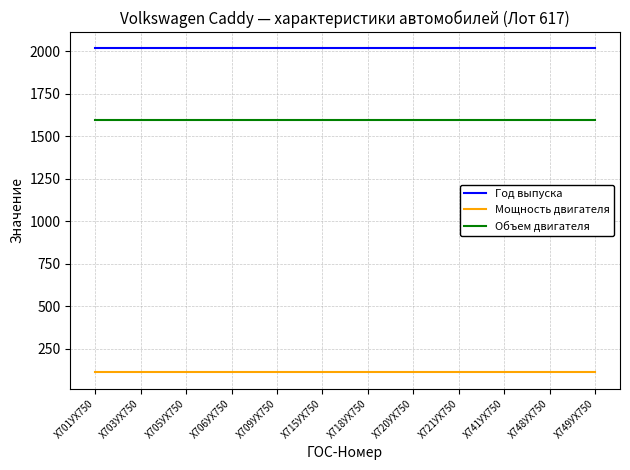

Is it true that Год выпуска equals 2018 at Х715УХ750?

True